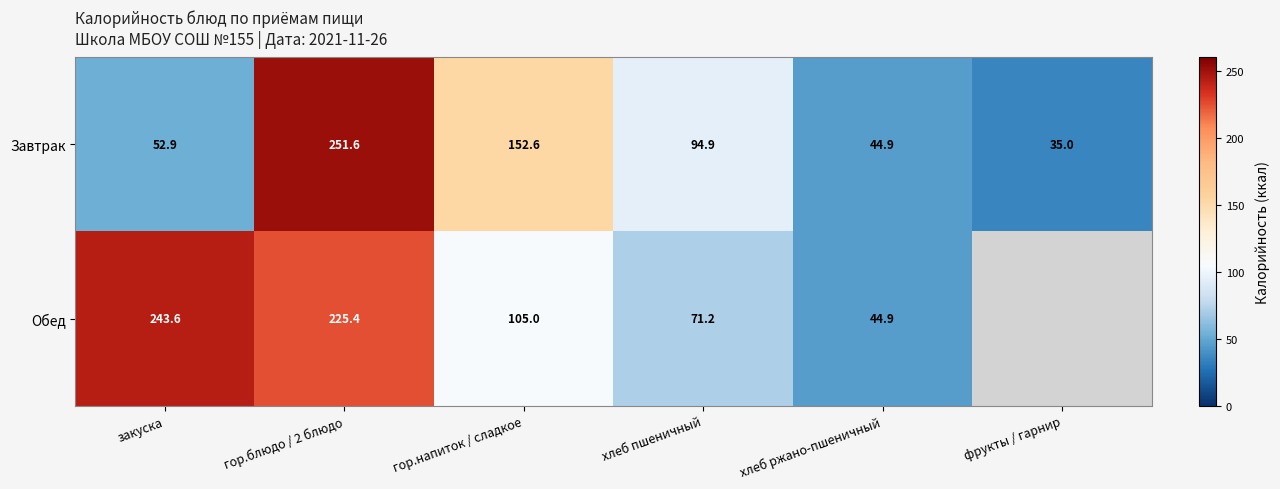

Which series changed the most between закуска and гор.блюдо / 2 блюдо?

Завтрак